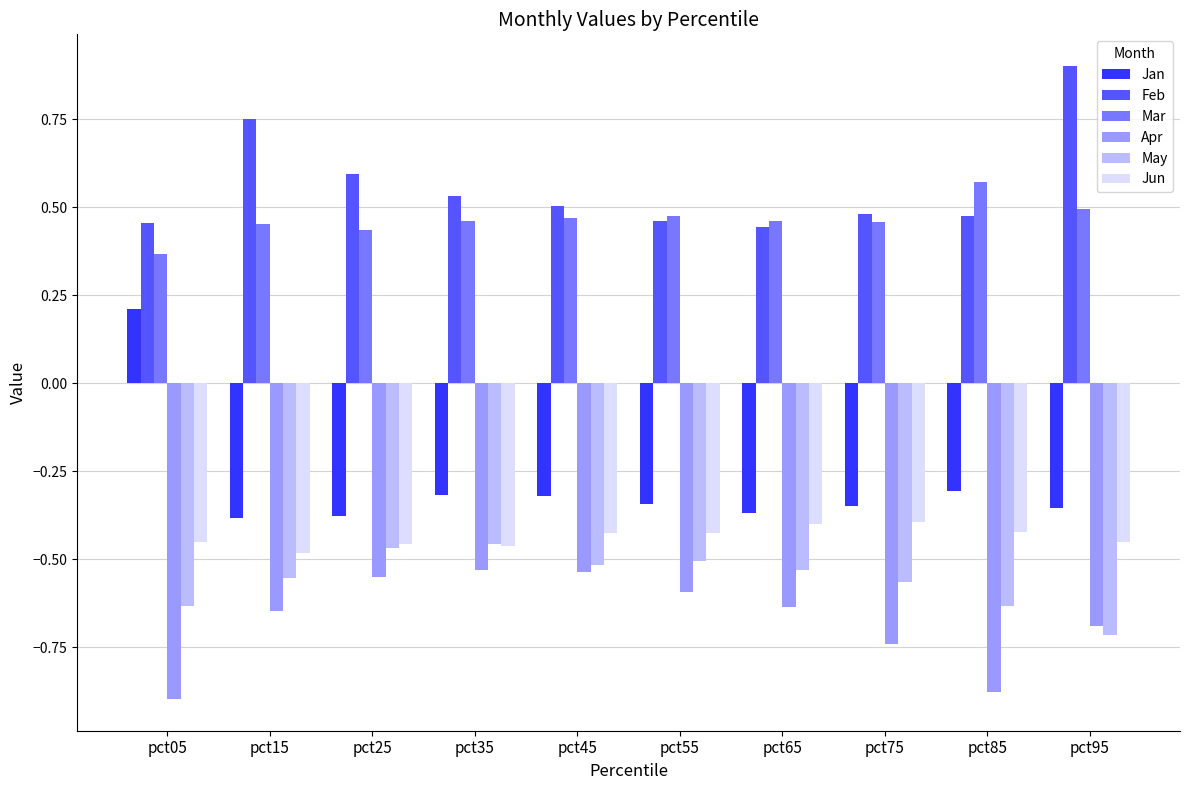

Rank the series by their maximum value, from highest to lowest.

Feb, Mar, Jan, Jun, May, Apr